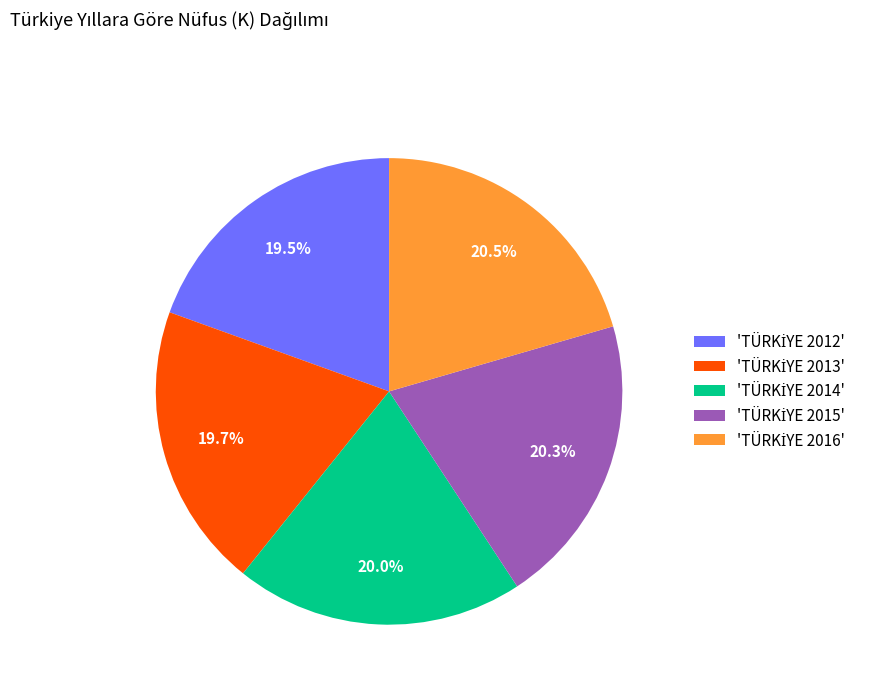

Is there any slice that represents more than half of the pie?

No